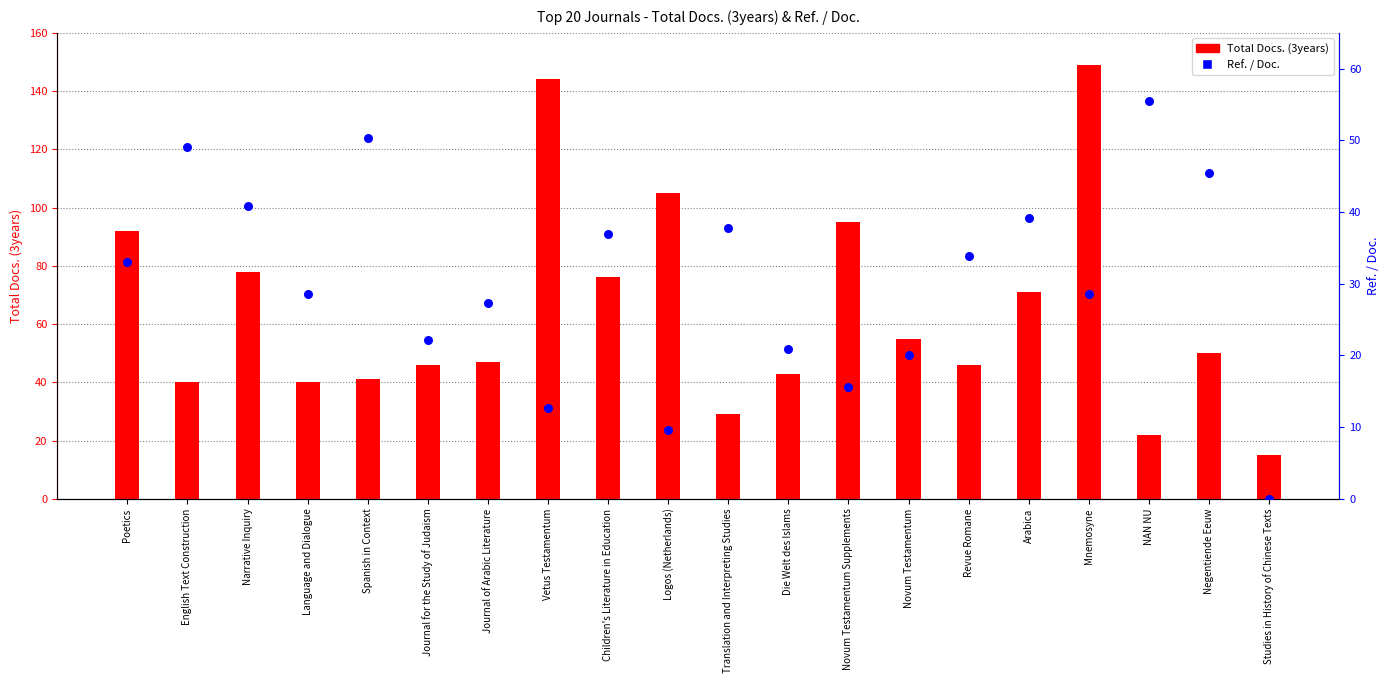

Which series contains the lowest Y value?

Ref. / Doc.